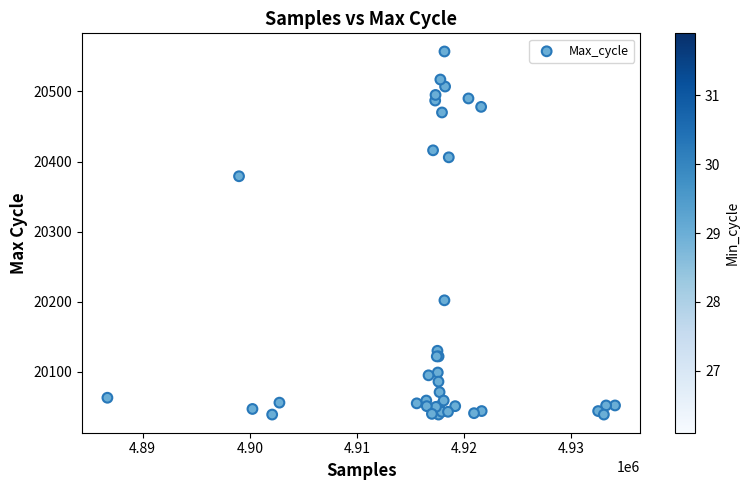

What Y value in the scatter plot is closest to 20298?

20379